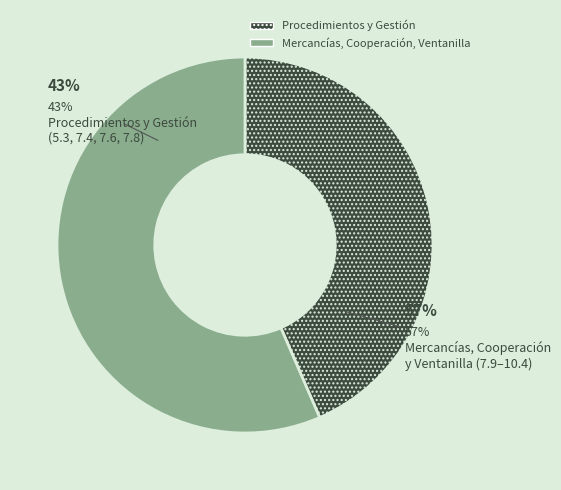

To the nearest percent, what is the combined percentage of Procedimientos de prueba (5.3) and Aceptación de copias (10.2)?

24%